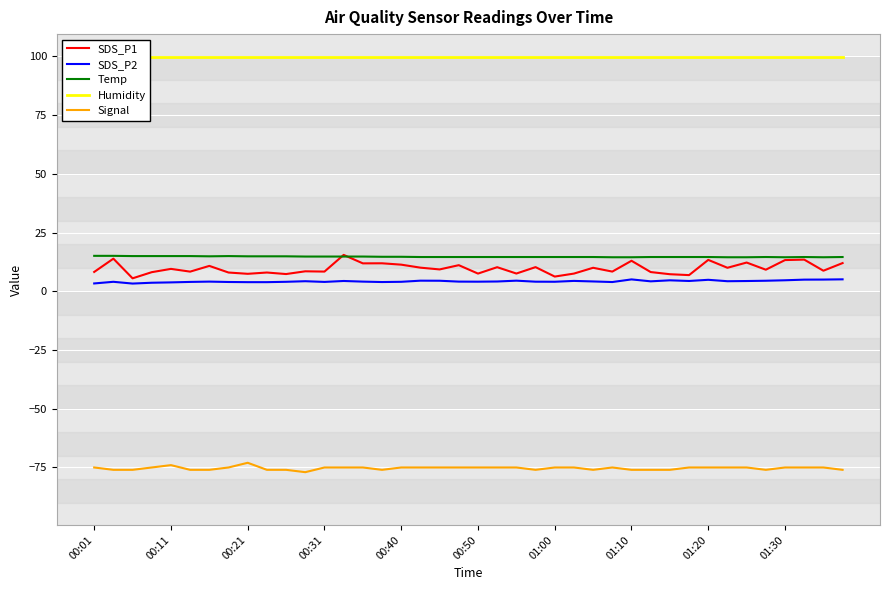

At 29, list the series in order from largest to smallest.

Humidity, Temp, SDS_P1, SDS_P2, Signal